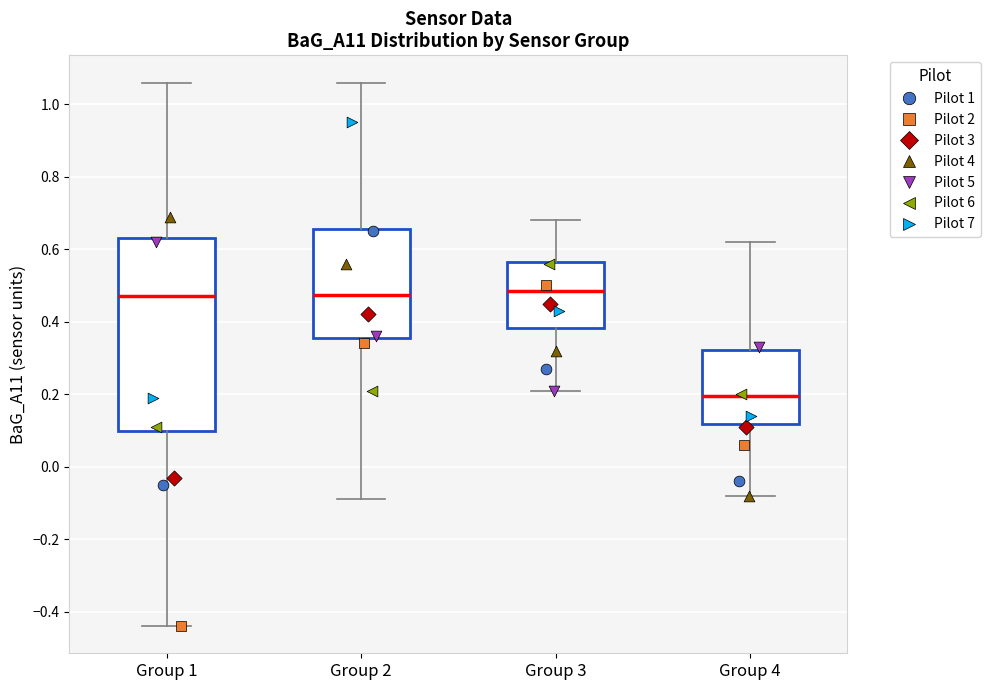

Reading left to right, read every box against the y-axis: the position of its median line, the range the box covers, and the ends of its whiskers. The values are not printed on the chart, so give them approximately, as read against the axis.

Group 1: median 0.48, box 0.10 to 0.64, whiskers -0.44 to 1.06
Group 2: median 0.48, box 0.36 to 0.66, whiskers -0.08 to 1.06
Group 3: median 0.48, box 0.38 to 0.56, whiskers 0.22 to 0.68
Group 4: median 0.20, box 0.12 to 0.32, whiskers -0.08 to 0.62